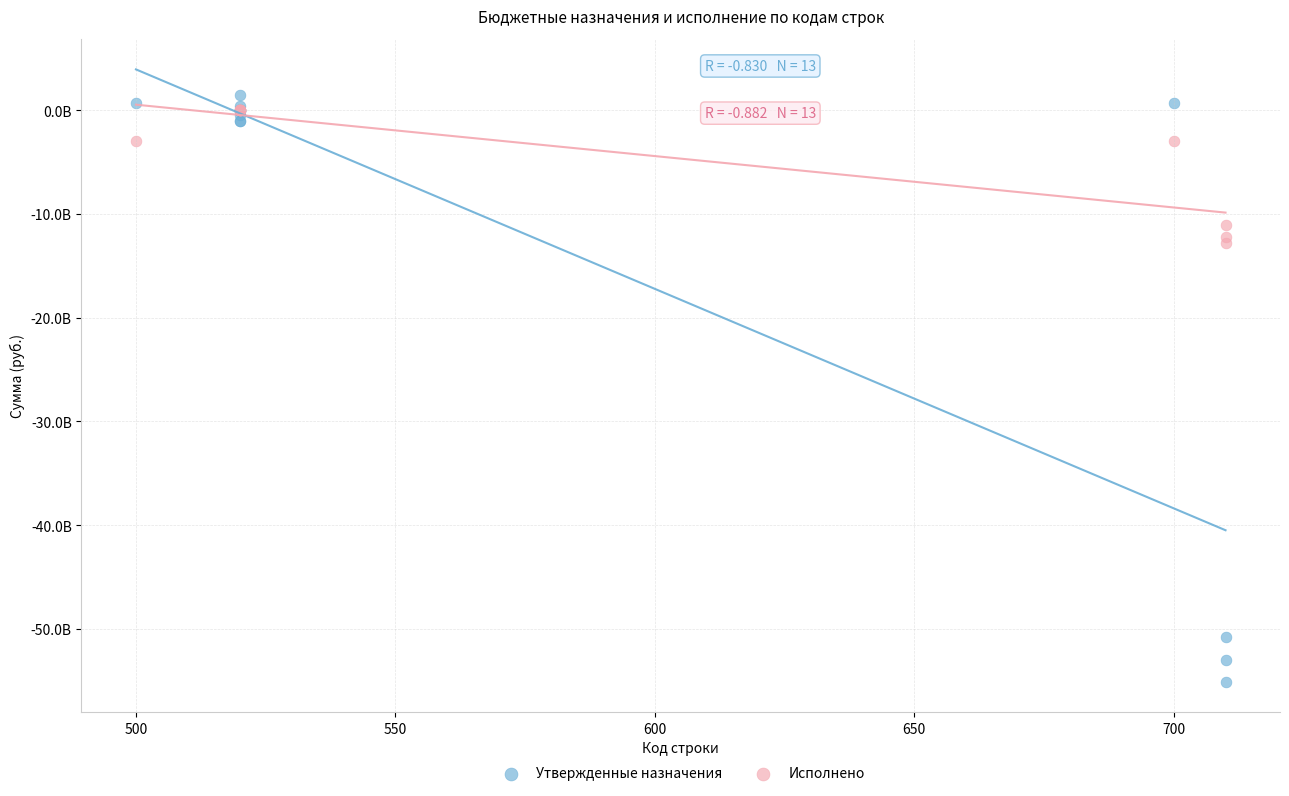

Which series has the widest spread of Y values?

Утвержденные назначения